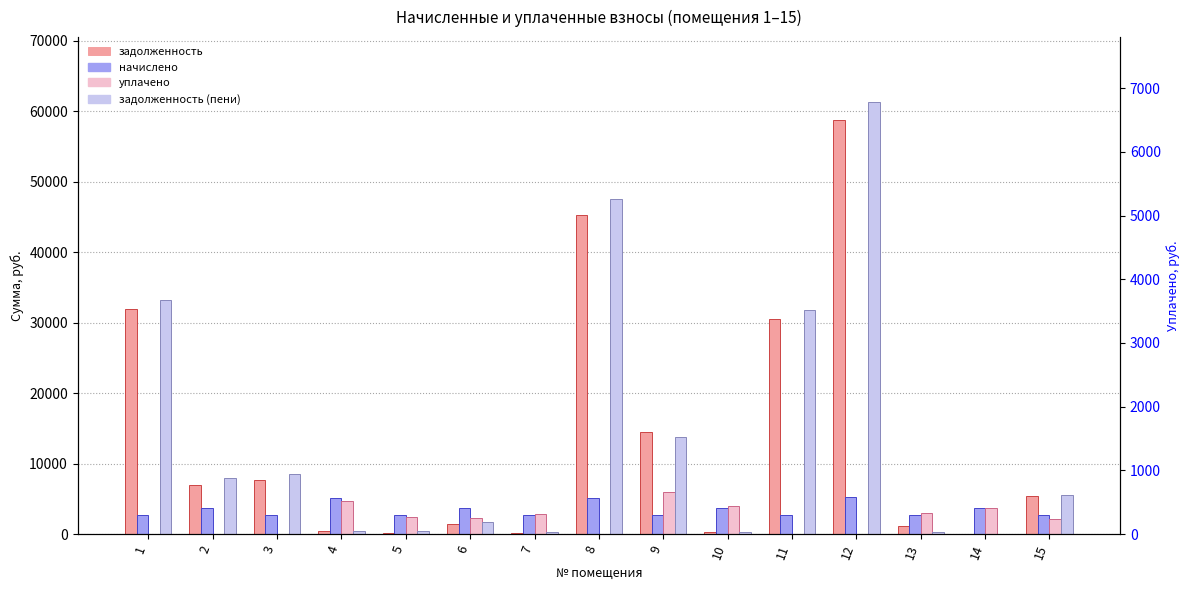

What is the difference between the second highest and second lowest values in the задолженность series?

45097.6